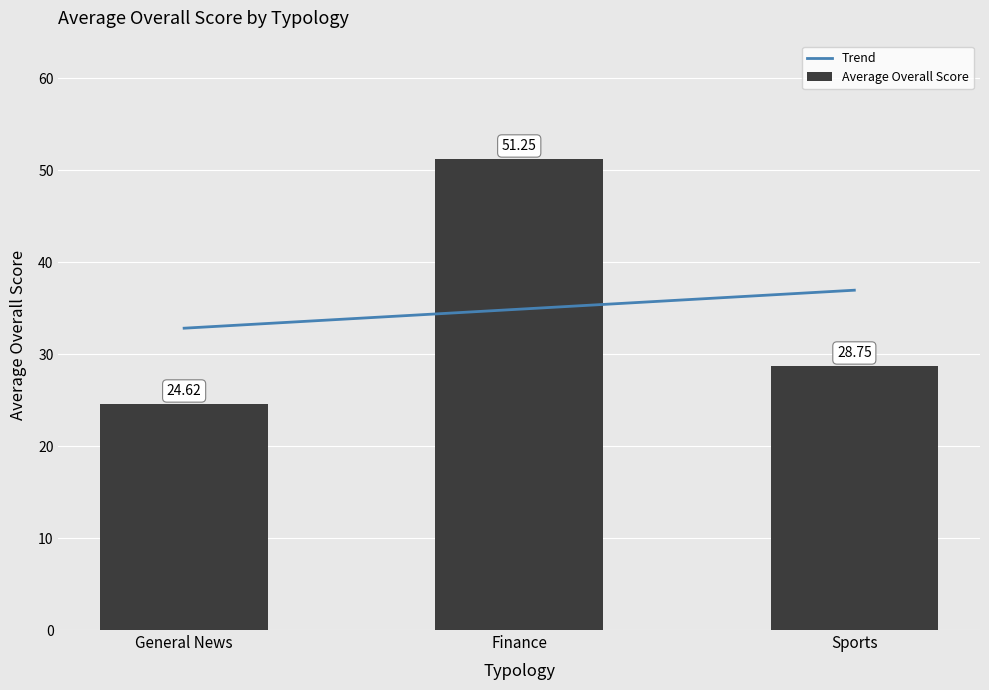

Between General News and Sports, which series saw the biggest shift?

Trend